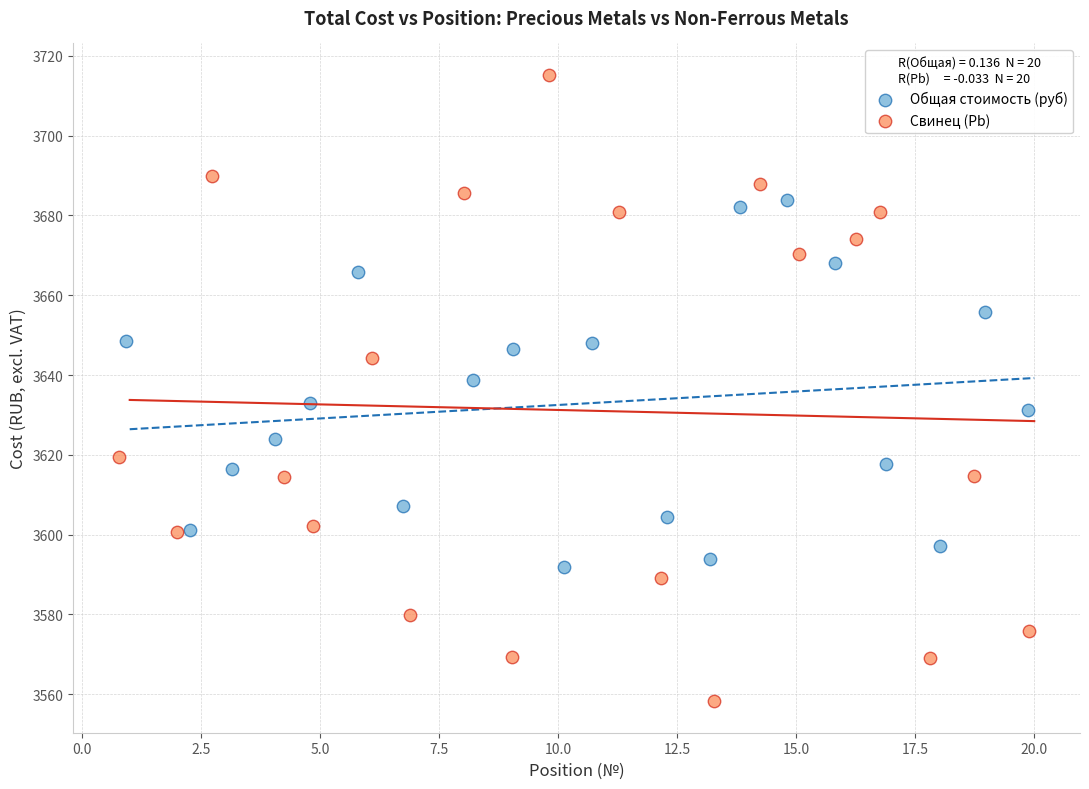

Which series has the largest Y range (max minus min)?

Свинец (Pb)